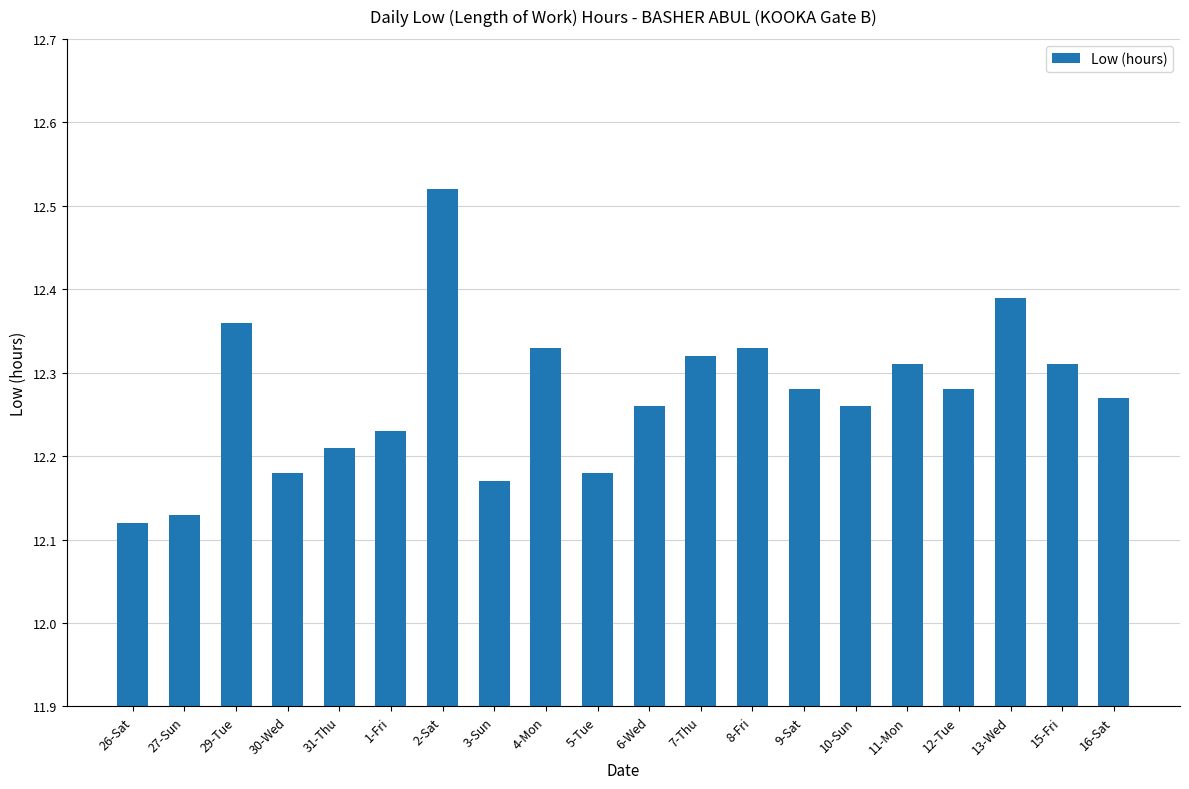

Approximately how many times larger is the value at 31-Thu compared to 27-Sun?

1.0